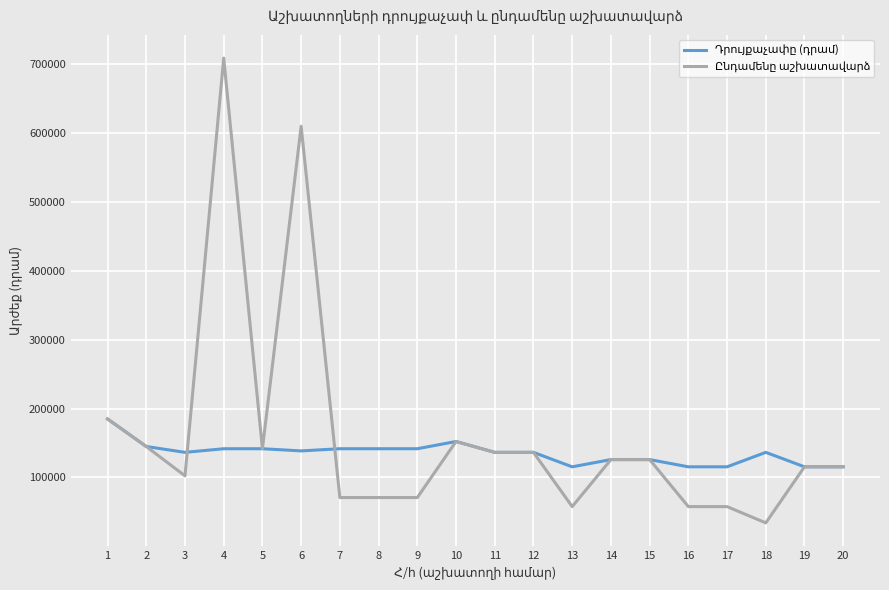

What is the difference between the highest and lowest values at 8?

70875